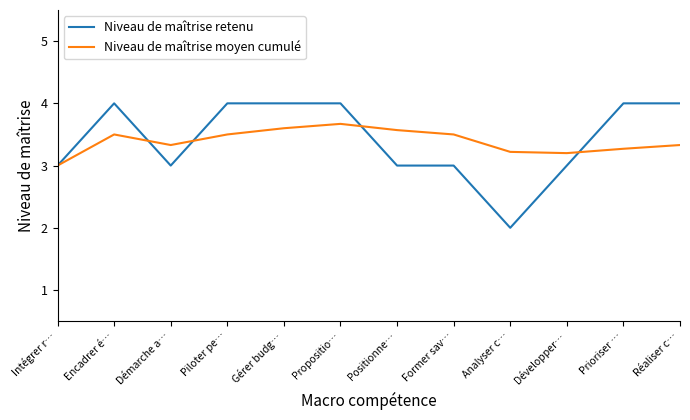

Reading left to right, transcribe all the data shown in this chart.

Niveau de maîtrise retenu: Intégrer r…=3.0	Encadrer é…=4.0	Démarche a…=3.0	Piloter pe…=4.0	Gérer budg…=4.0	Propositio…=4.0	Positionne…=3.0	Former sav…=3.0	Analyser c…=2.0	Développer…=3.0	Prioriser …=4.0	Réaliser c…=4.0
Niveau de maîtrise moyen cumulé: Intégrer r…=3.0	Encadrer é…=3.5	Démarche a…=3.3	Piloter pe…=3.5	Gérer budg…=3.6	Propositio…=3.7	Positionne…=3.6	Former sav…=3.5	Analyser c…=3.2	Développer…=3.2	Prioriser …=3.3	Réaliser c…=3.3